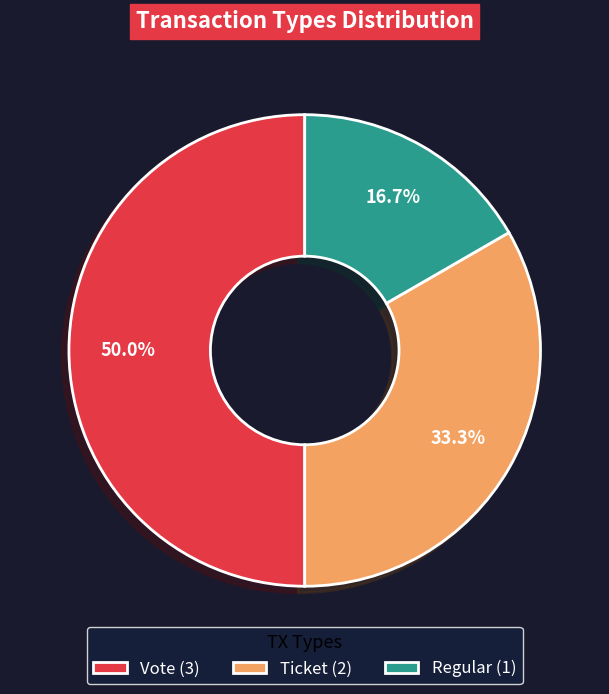

Combined, do Regular and Vote account for over 50%?

Yes